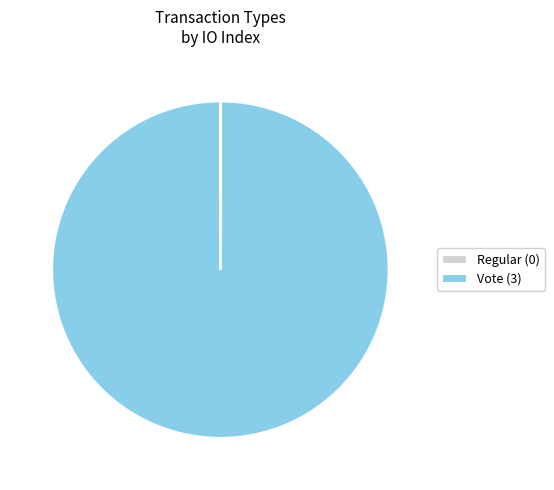

Is there any slice that represents more than half of the pie?

Yes